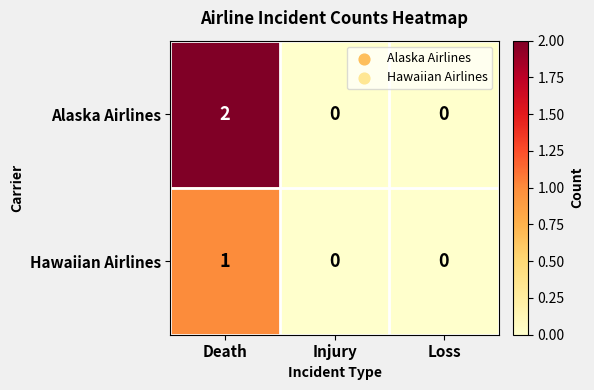

Between Death and Injury, which series saw the biggest shift?

Alaska Airlines